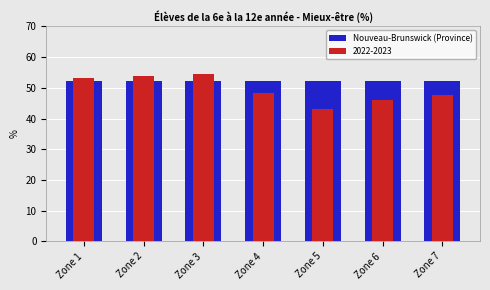

Reading left to right, transcribe all the data shown in this chart.

53.3	53.8	54.4	48.2	43.0	45.9	47.7